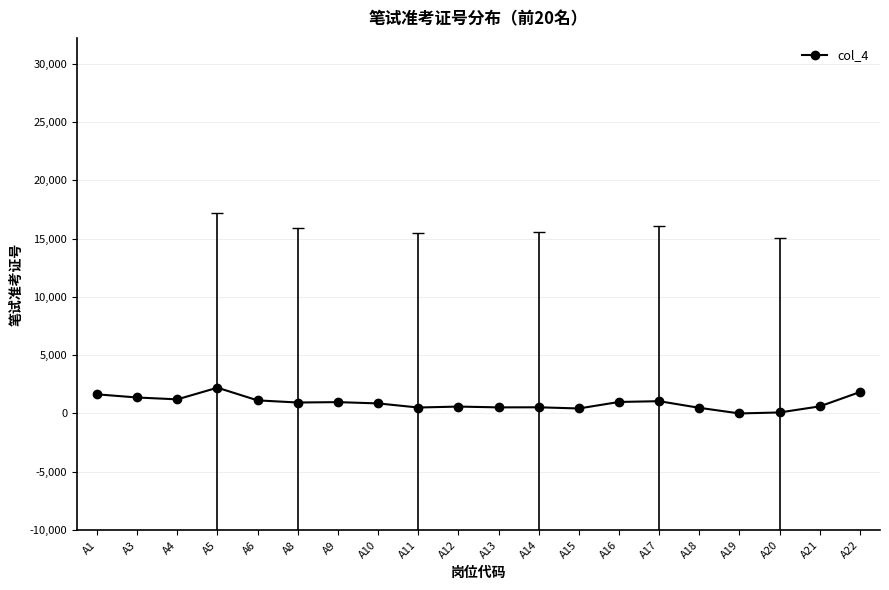

At which category does the chart reach its peak across all series?

A5